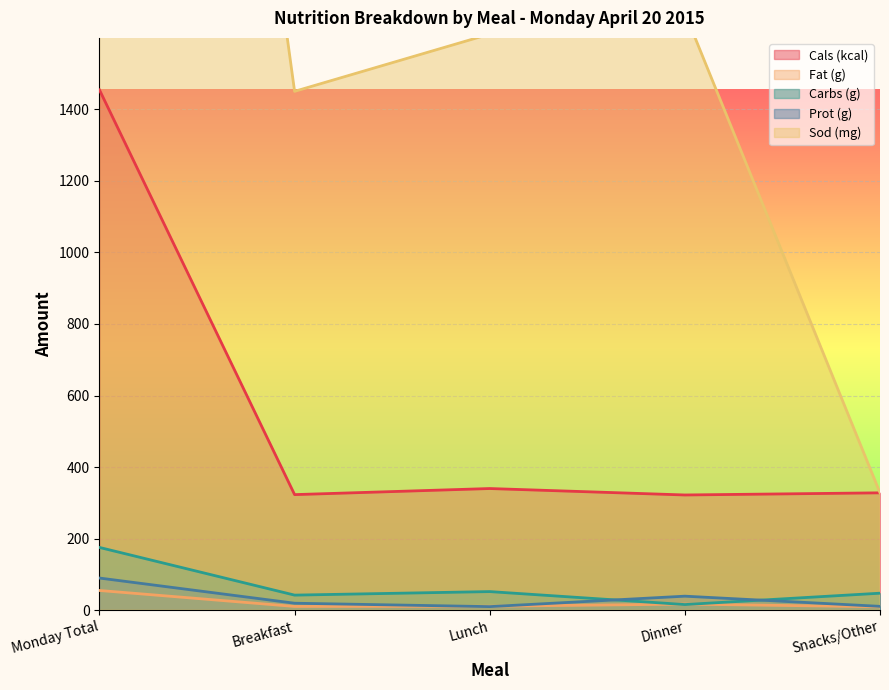

True or false: Sod (mg) has a value of 855.7 at Breakfast.

False